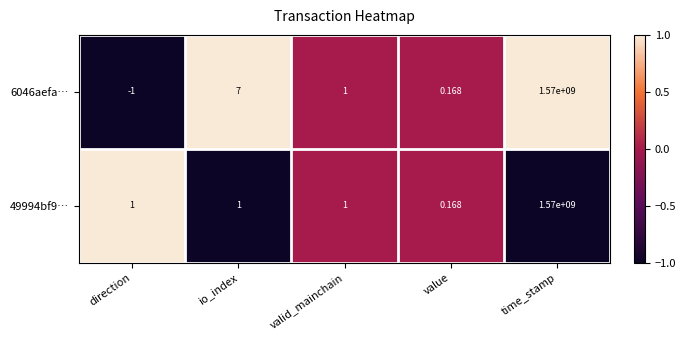

Which label corresponds to the largest value in the chart?

time_stamp